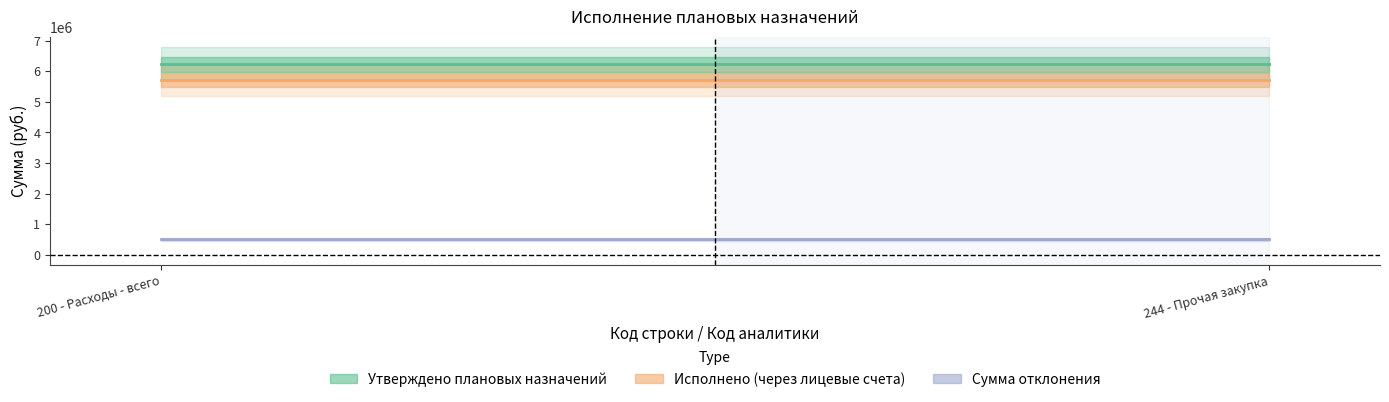

What is the approximate value of Исполнено (через лицевые счета) at 244 - Прочая закупка?

5717163.5